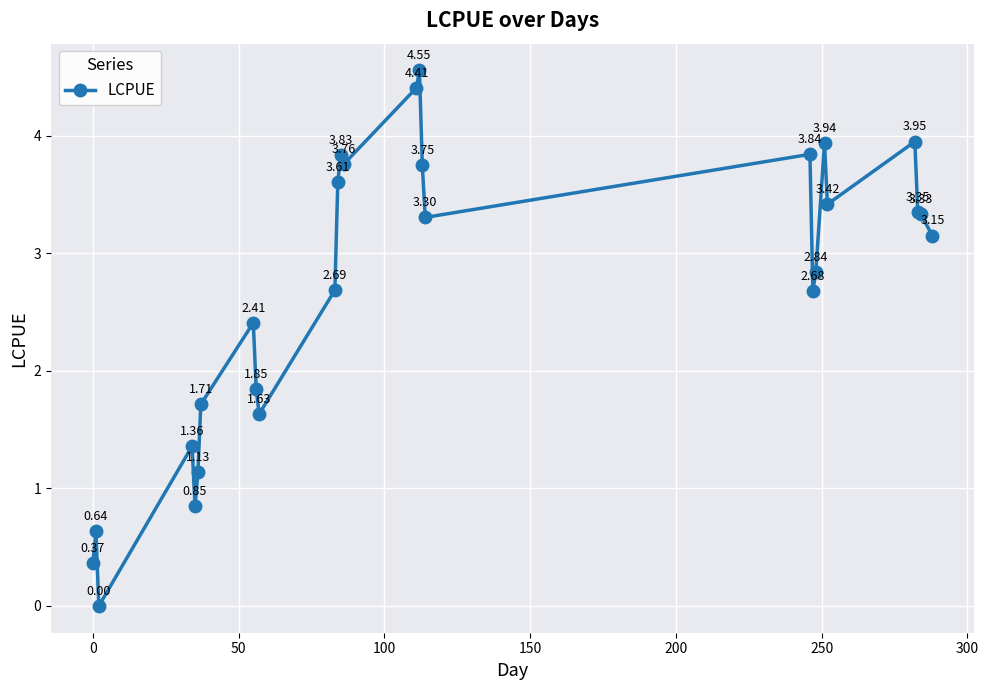

How many values are below 3?

13